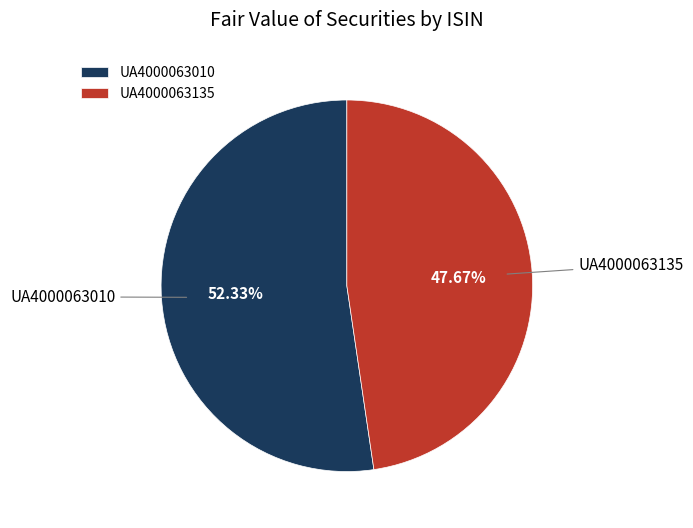

Which category accounts for the majority?

UA4000063010